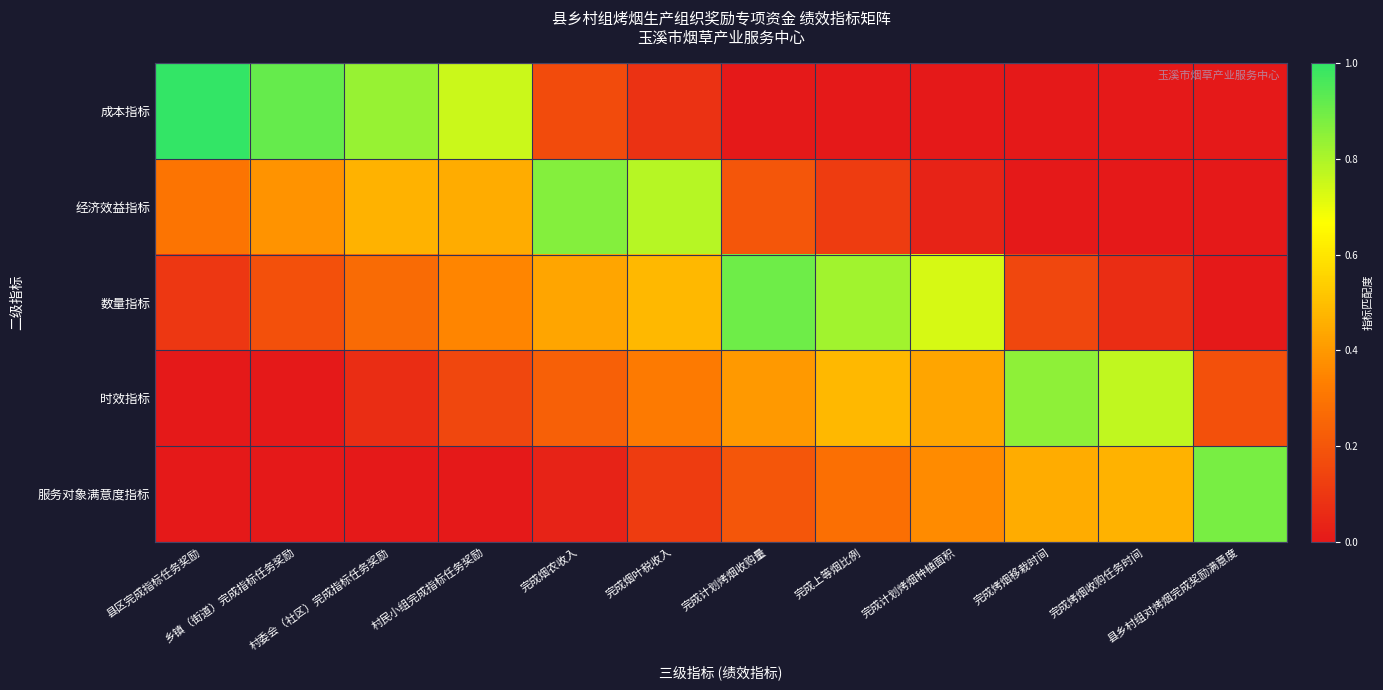

Which has a higher value, 县区完成指标任务奖励 or 完成上等烟比例?

县区完成指标任务奖励